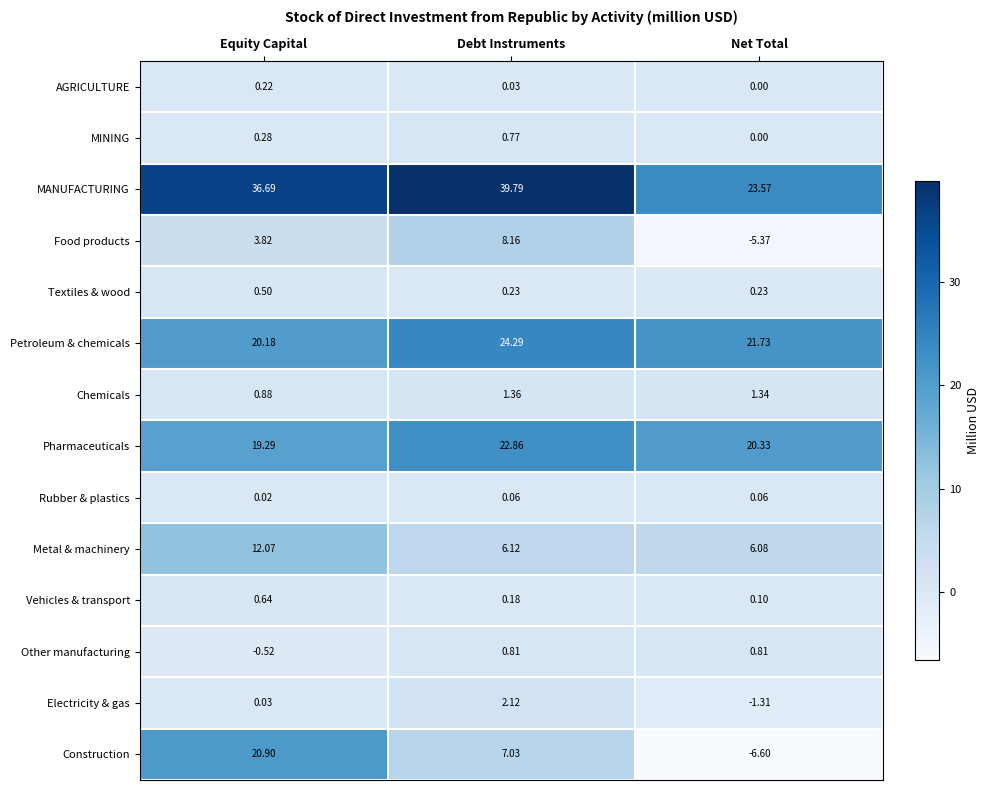

What is the spread (max minus min) of values at Debt Instruments?

39.8